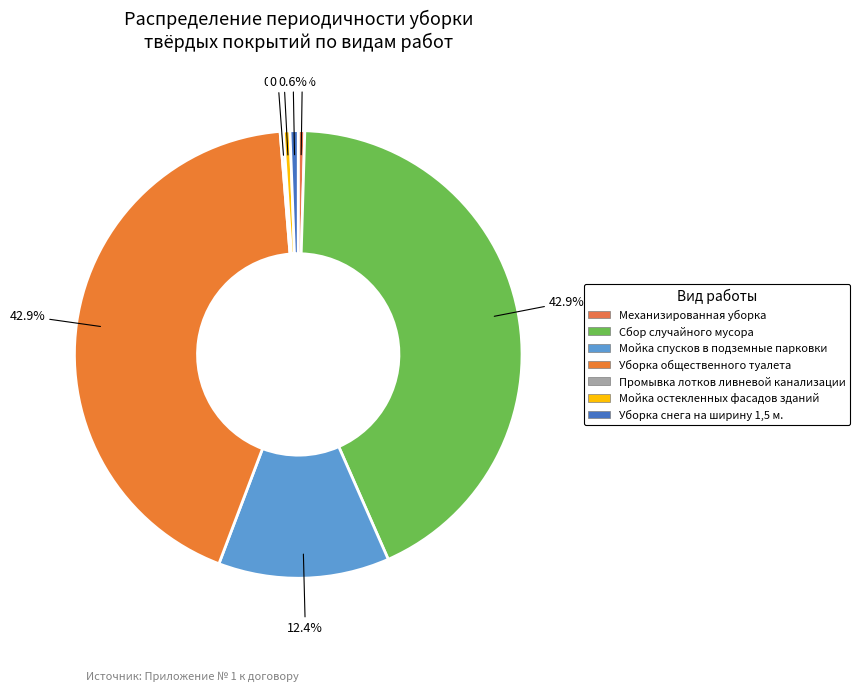

How many slices are in this pie chart?

7